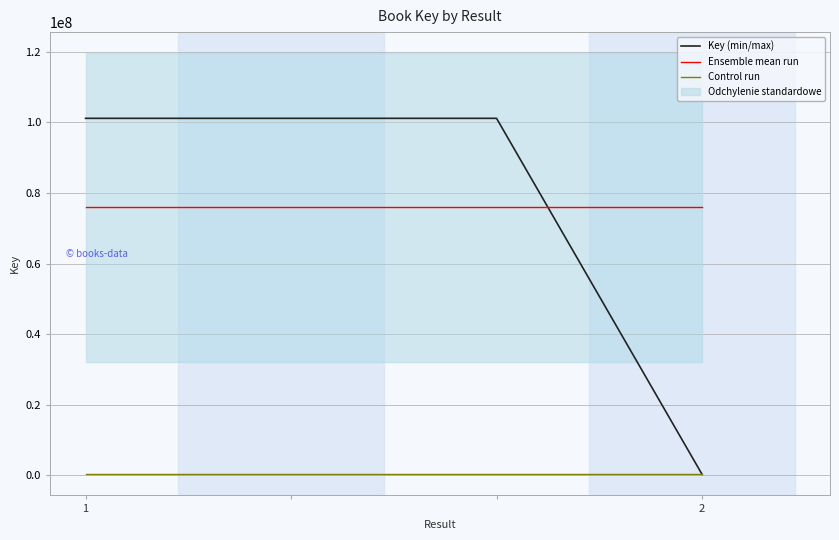

What is the total value across all series at 1?

177319220.2